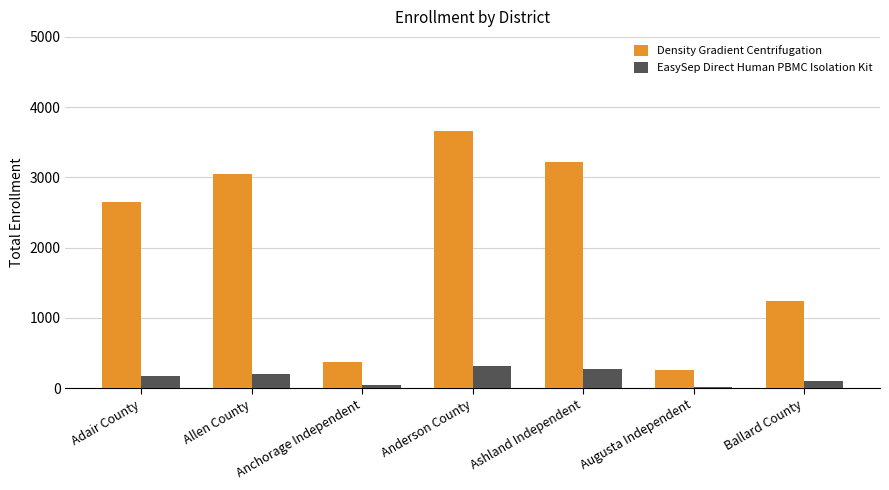

The EasySep Direct Human PBMC Isolation Kit series shows 475 at Ashland Independent. True or false?

False